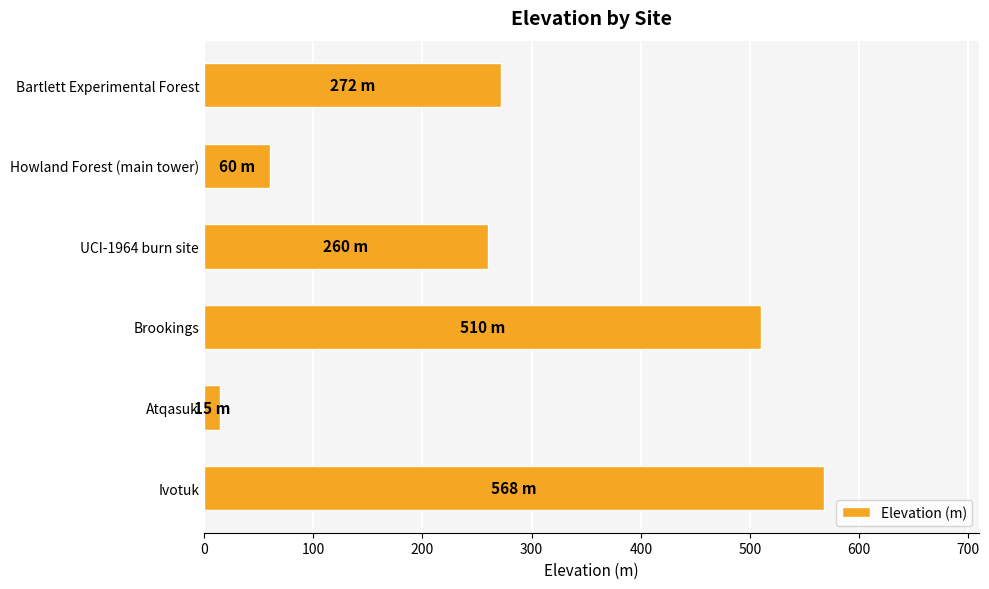

Which has a higher value, Howland Forest (main tower) or Atqasuk?

Howland Forest (main tower)